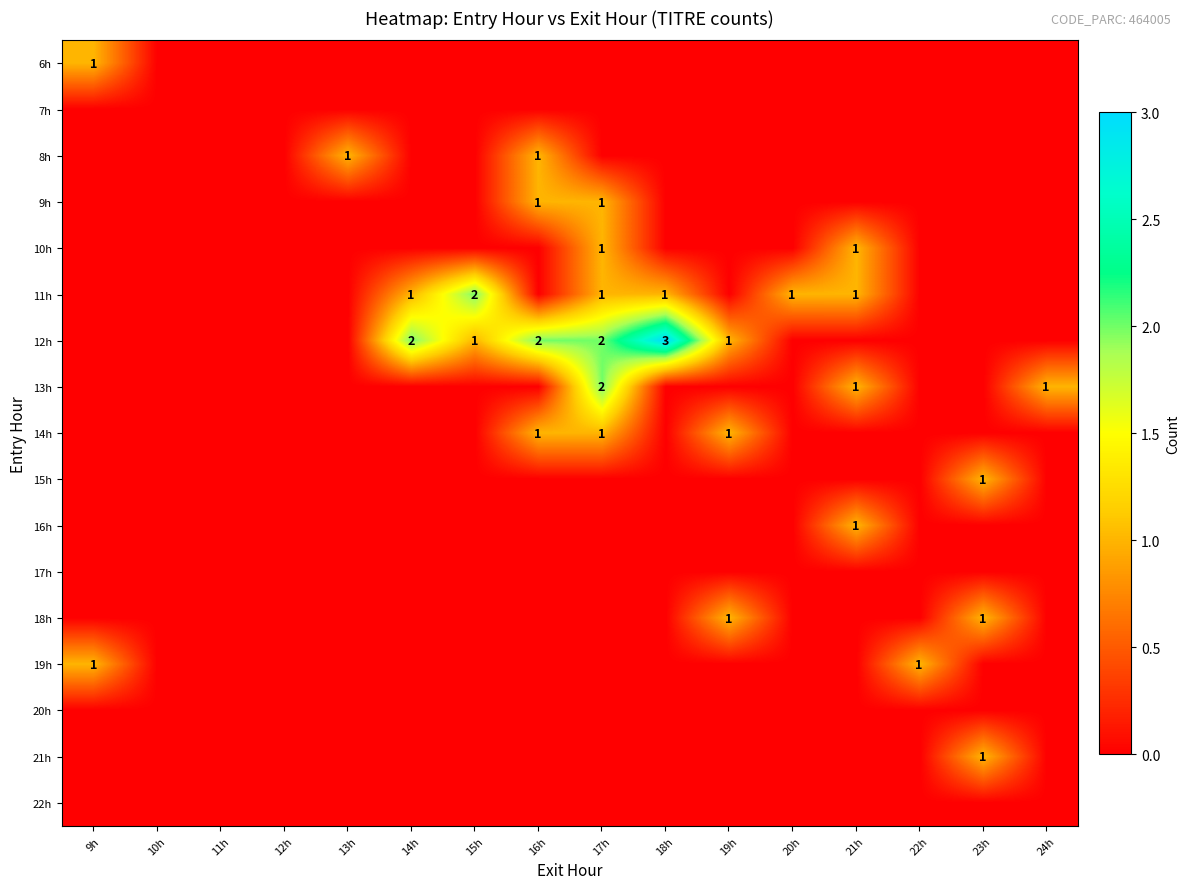

At which category does the chart reach its minimum across all series?

10h